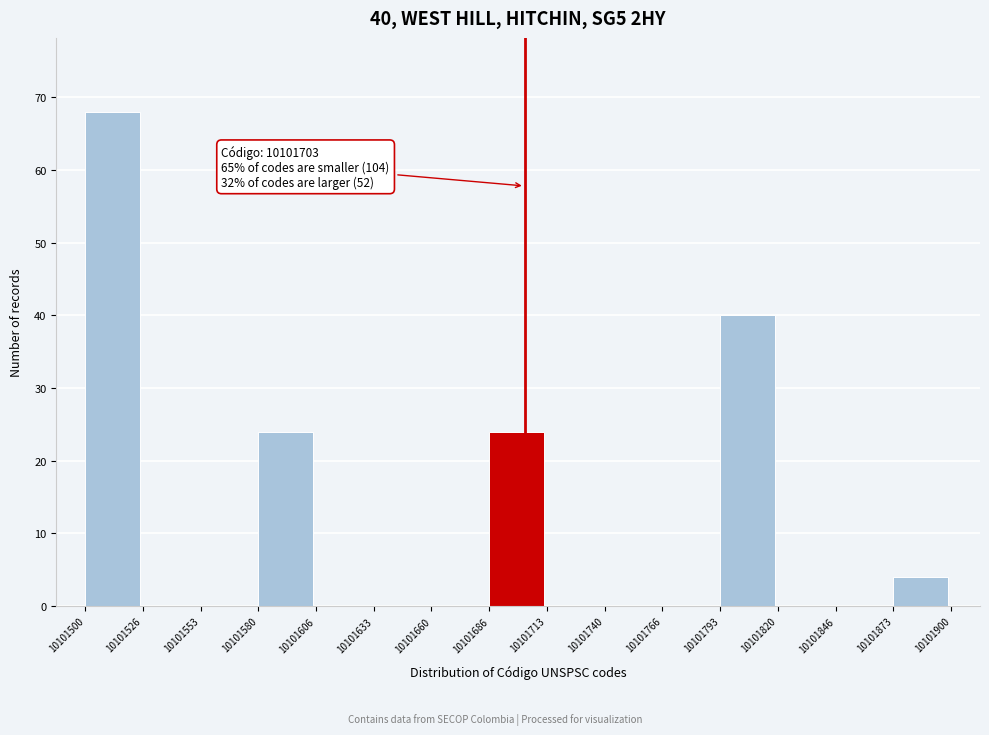

Over which range of the x-axis is the bar tallest?

10101500 to 10101526